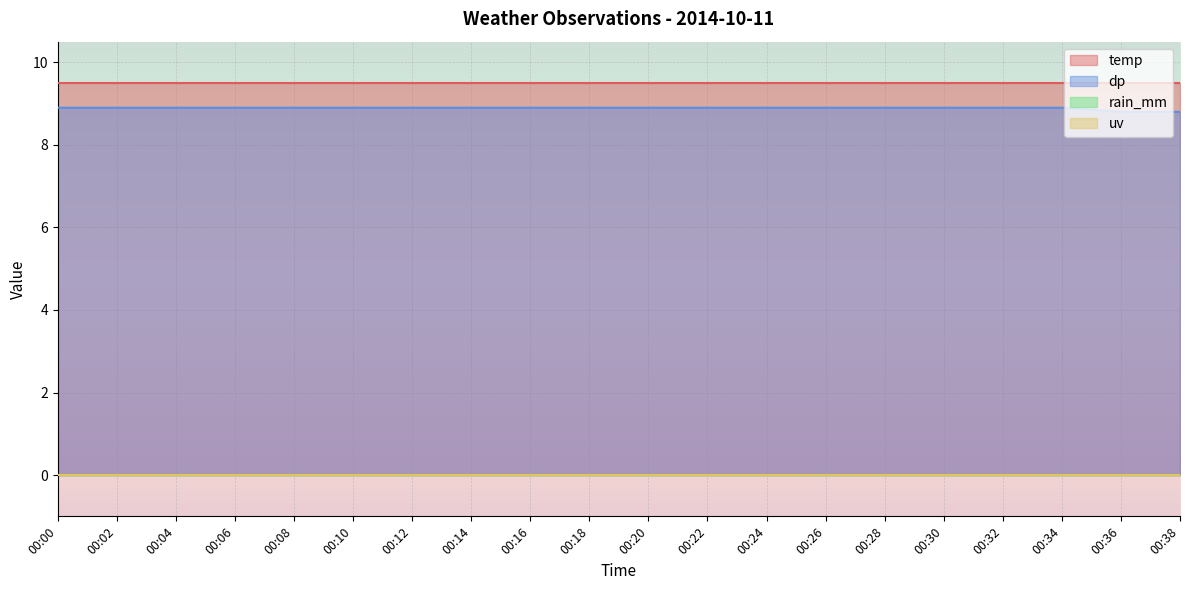

Rank the categories by temp value from lowest to highest.

00:00, 00:02, 00:04, 00:06, 00:08, 00:10, 00:12, 00:14, 00:16, 00:18, 00:20, 00:22, 00:24, 00:26, 00:28, 00:30, 00:32, 00:34, 00:36, 00:38